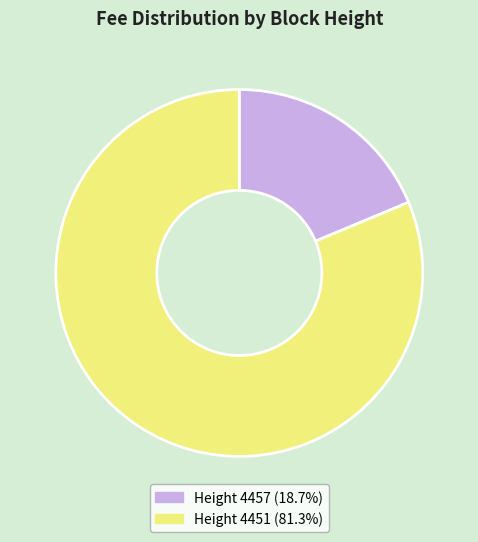

Does any single category account for the majority?

Yes